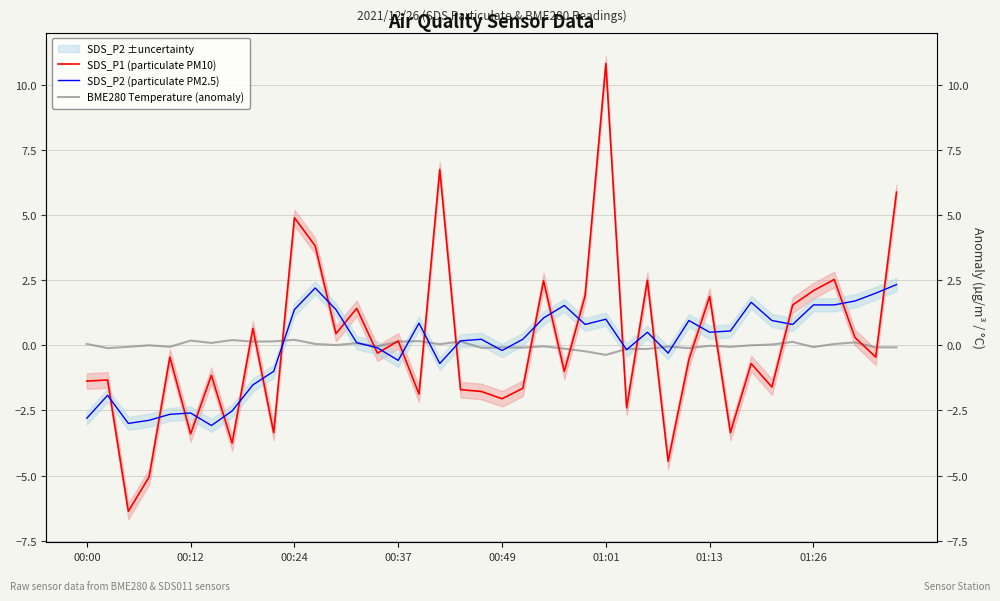

True or false: BME280 Temperature (anomaly) has a value of -0.1 at 38.

False